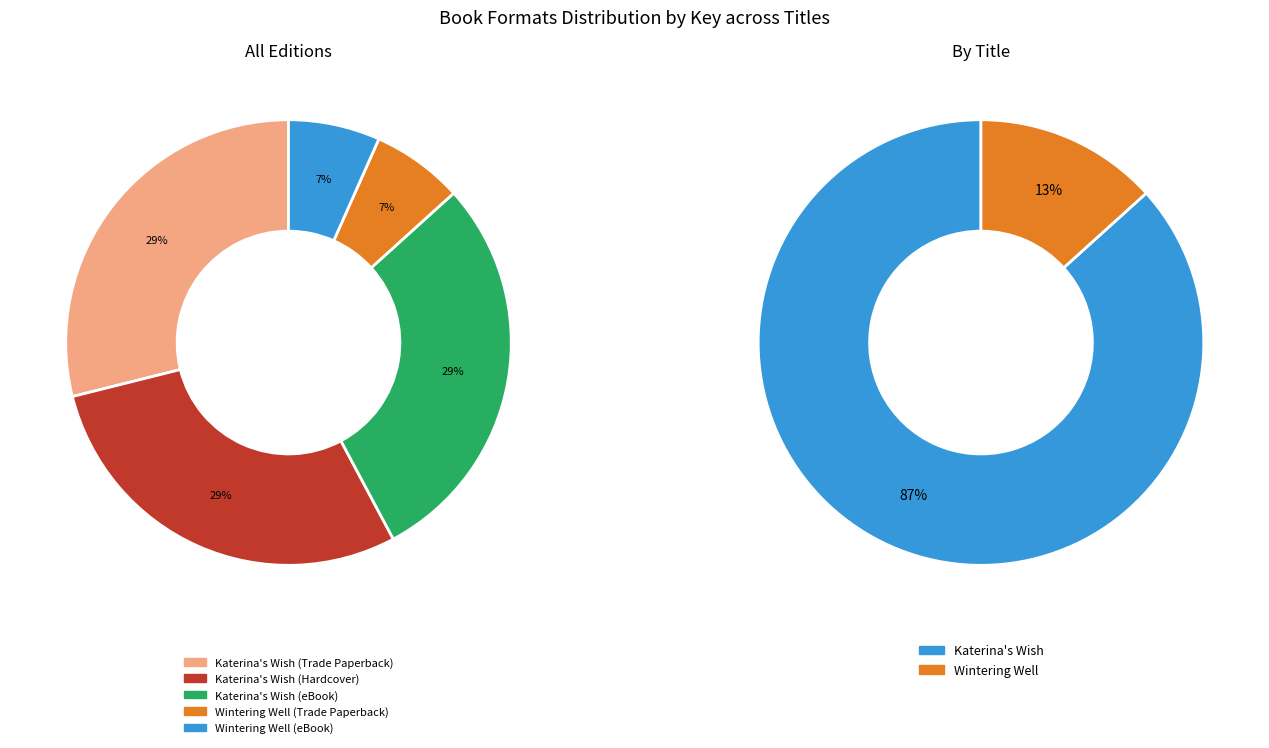

Does any single category account for the majority?

No